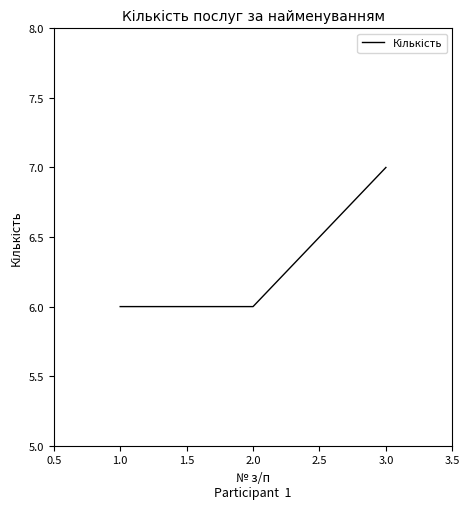

The chart shows a value of 3 at 2.0. True or false?

False